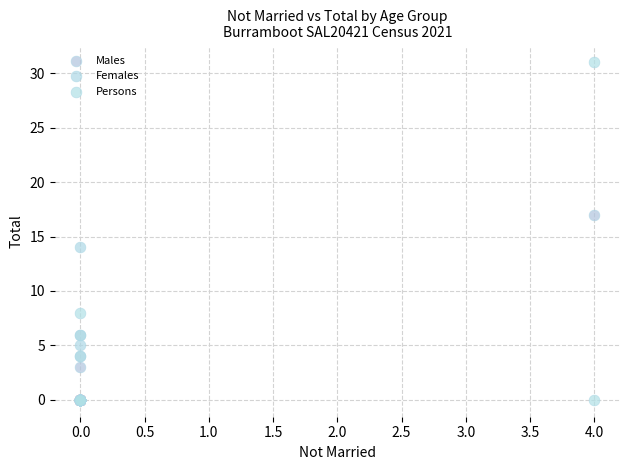

What are all the series names shown in the legend?

Males, Females, Persons